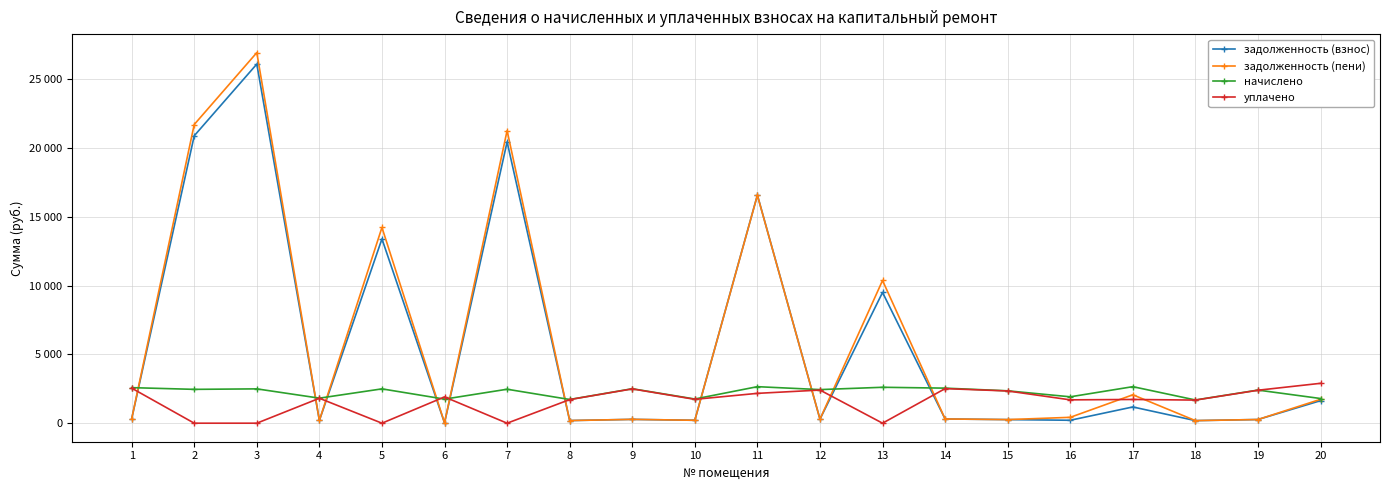

What are all the series names shown in the legend?

задолженность (взнос), задолженность (пени), начислено, уплачено